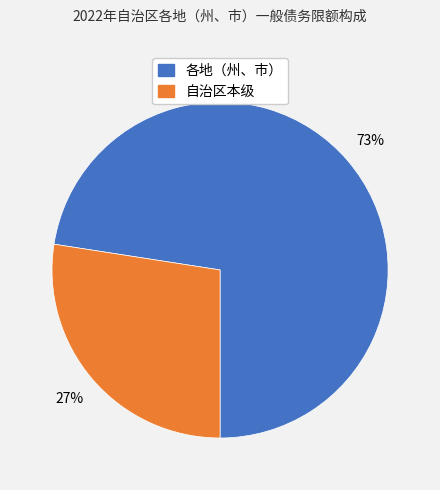

Is there any slice that represents more than half of the pie?

Yes